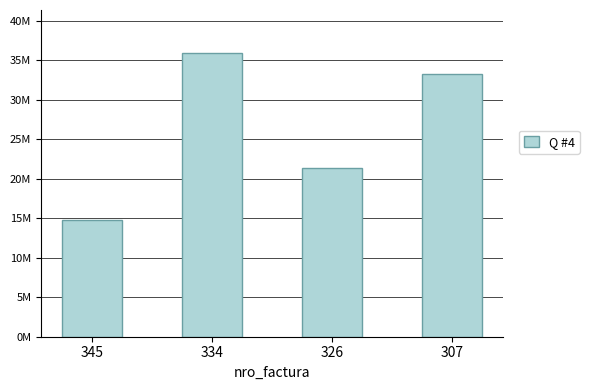

What is the value of the 2nd bar from the left?

35968715